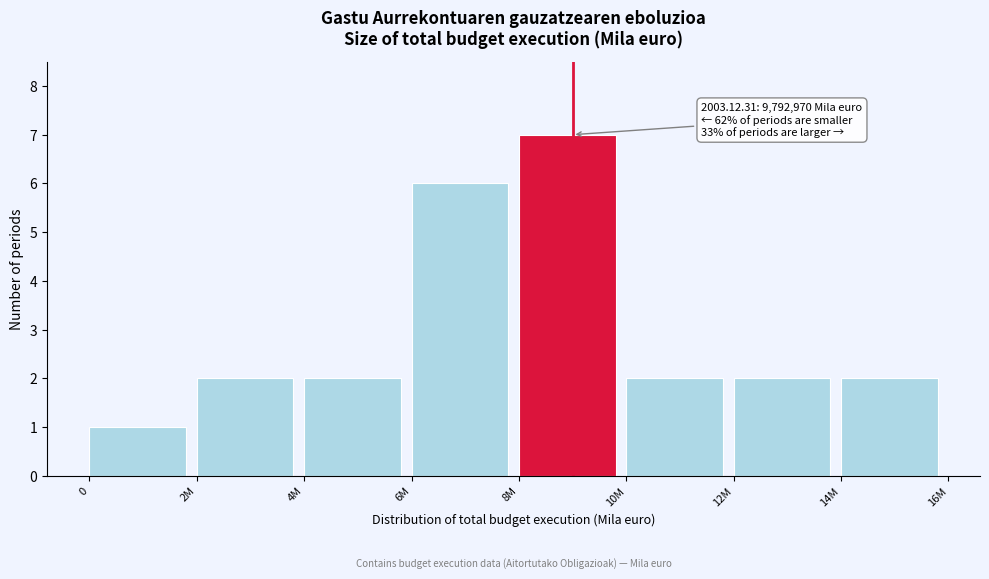

Reading left to right, extract all data points from this chart.

0=1	2M=2	4M=2	6M=6	8M=7	10M=2	12M=2	14M=2